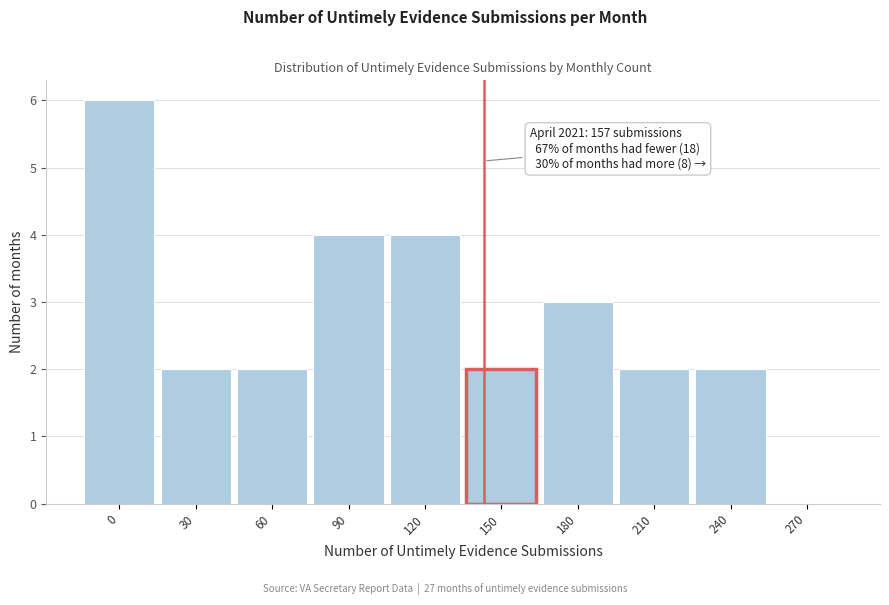

Reading right to left, list all the values displayed in this chart.

270=0	240=2	210=2	180=3	150=2	120=4	90=4	60=2	30=2	0=6